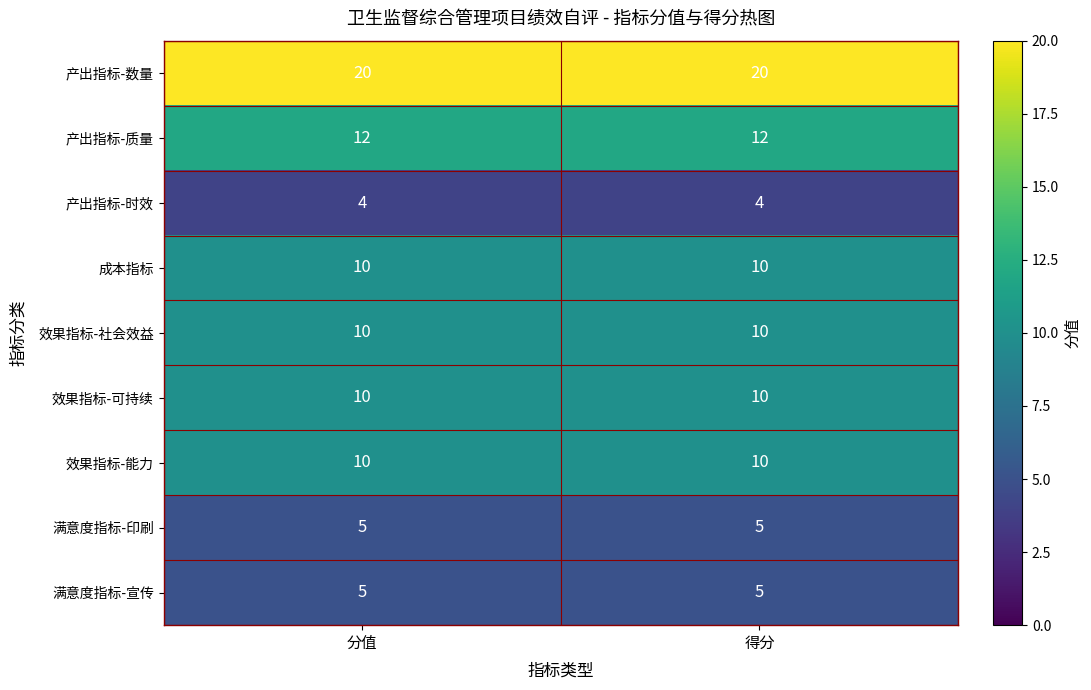

What is the spread (max minus min) of values at 得分?

16